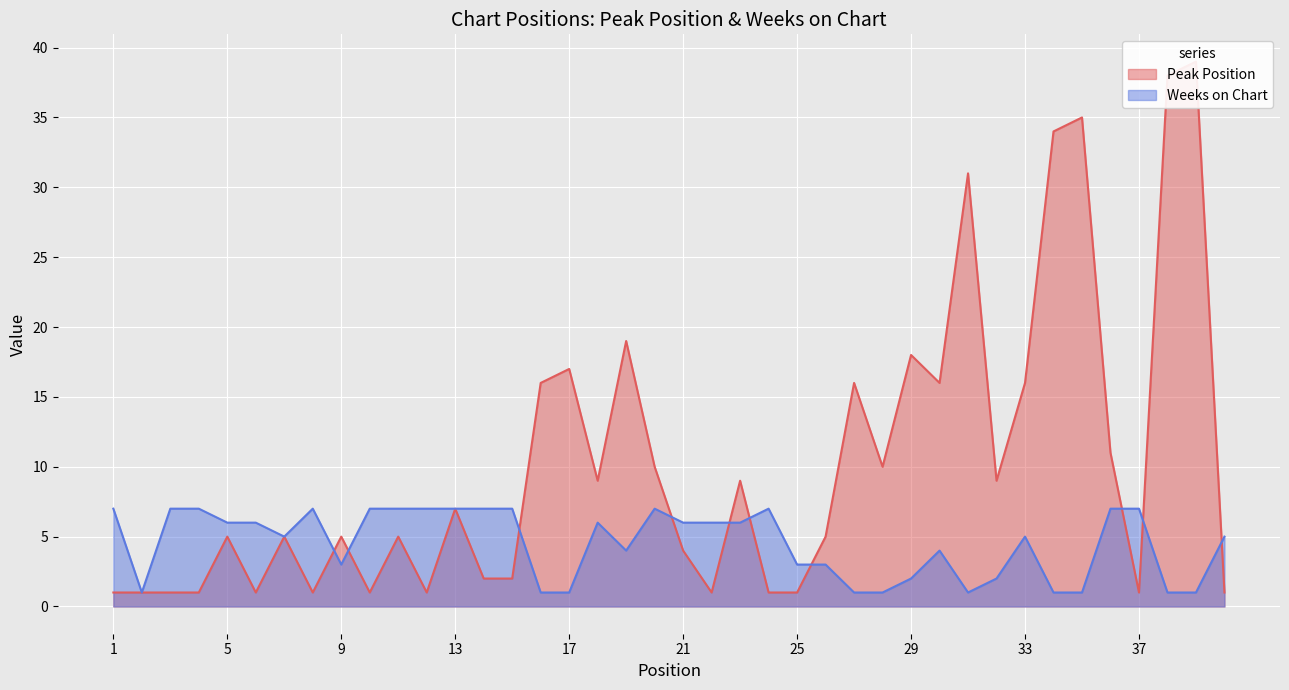

How many lines are shown in the chart?

2